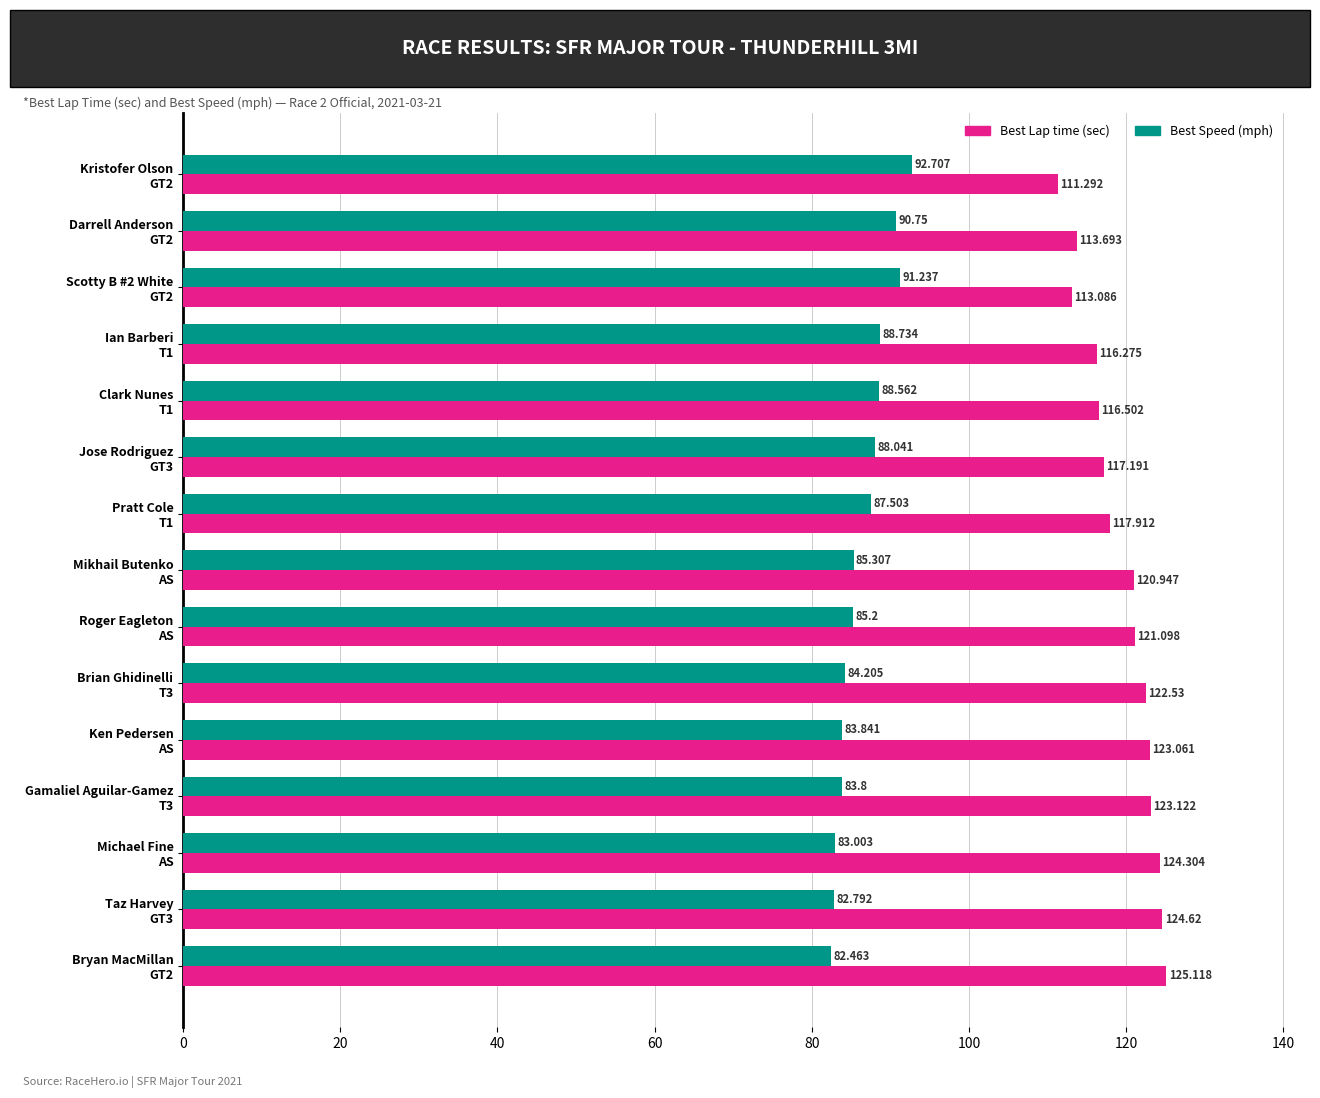

What is the maximum value shown in the chart?

125.1